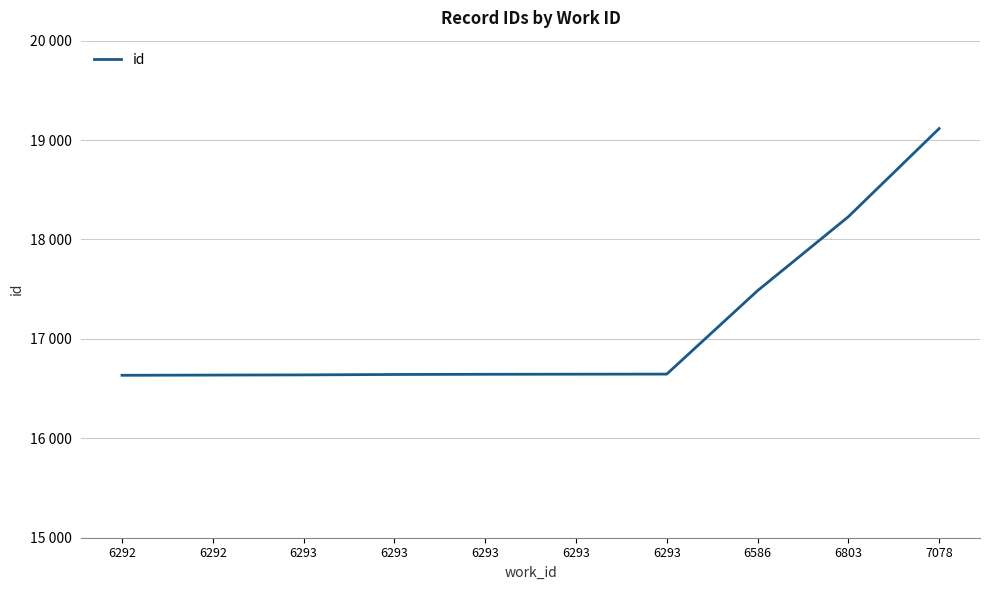

Does the chart have visible grid lines?

Yes